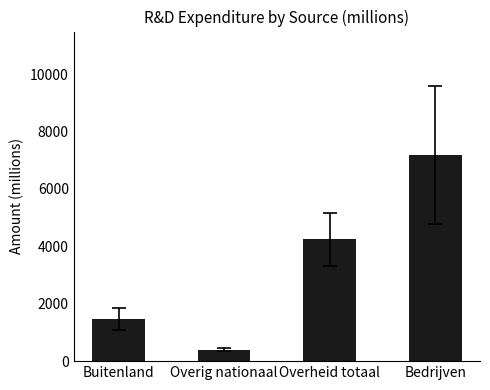

How many series are shown in this chart?

1